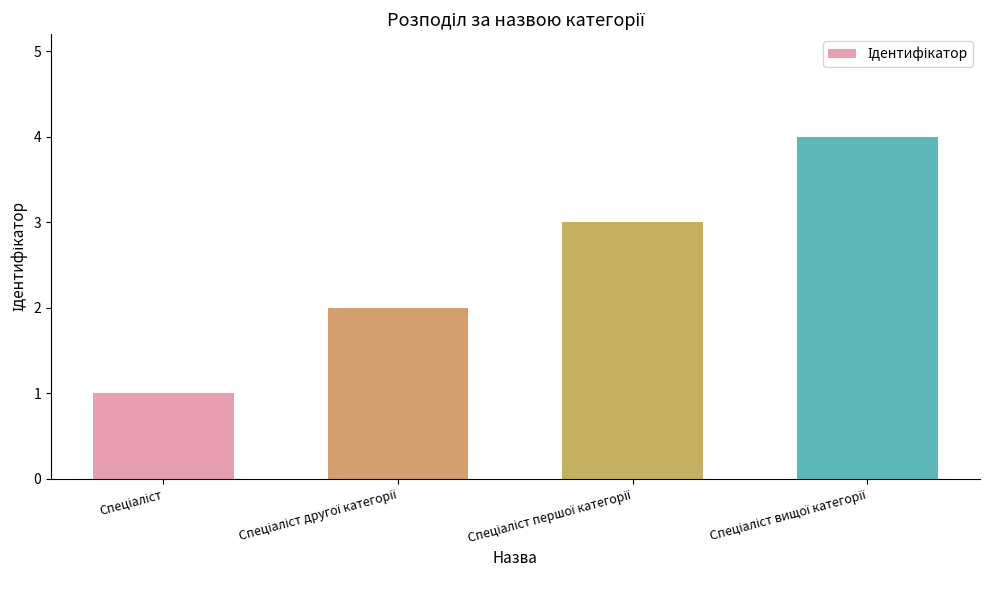

What is the maximum value shown in the chart?

4